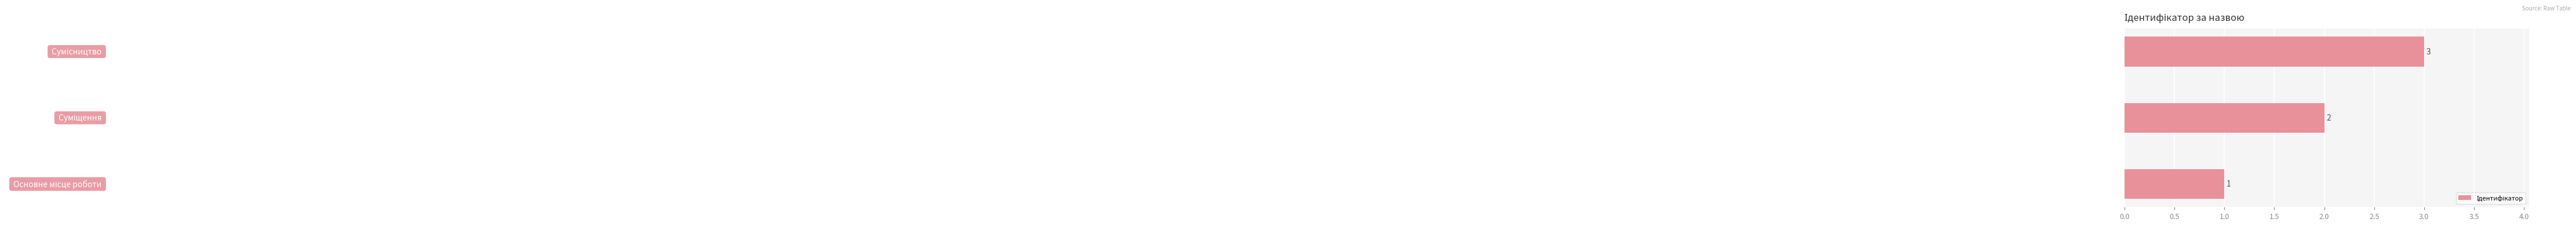

What is the greatest value displayed?

3